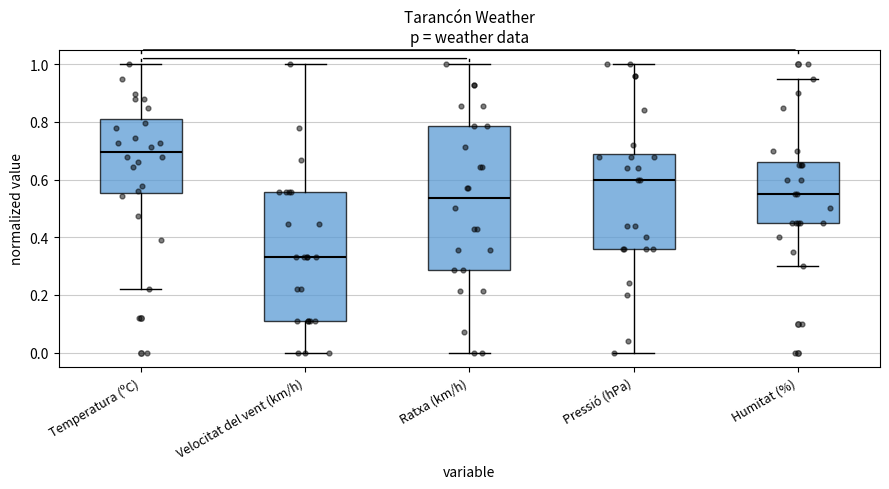

Which box's median line is the lowest?

Velocitat del vent (km/h)